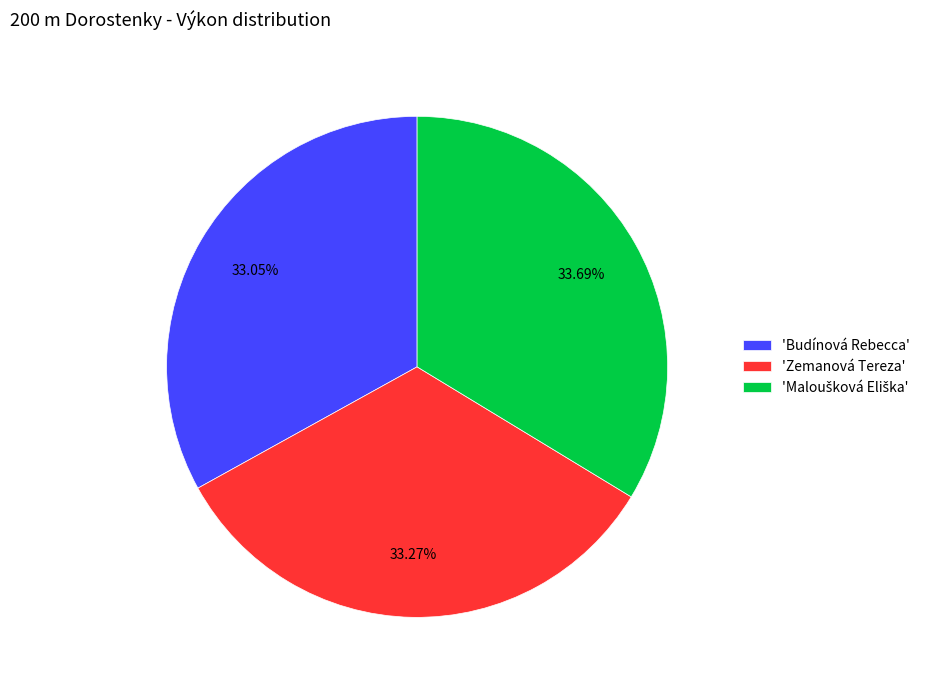

Does any single category account for the majority?

No